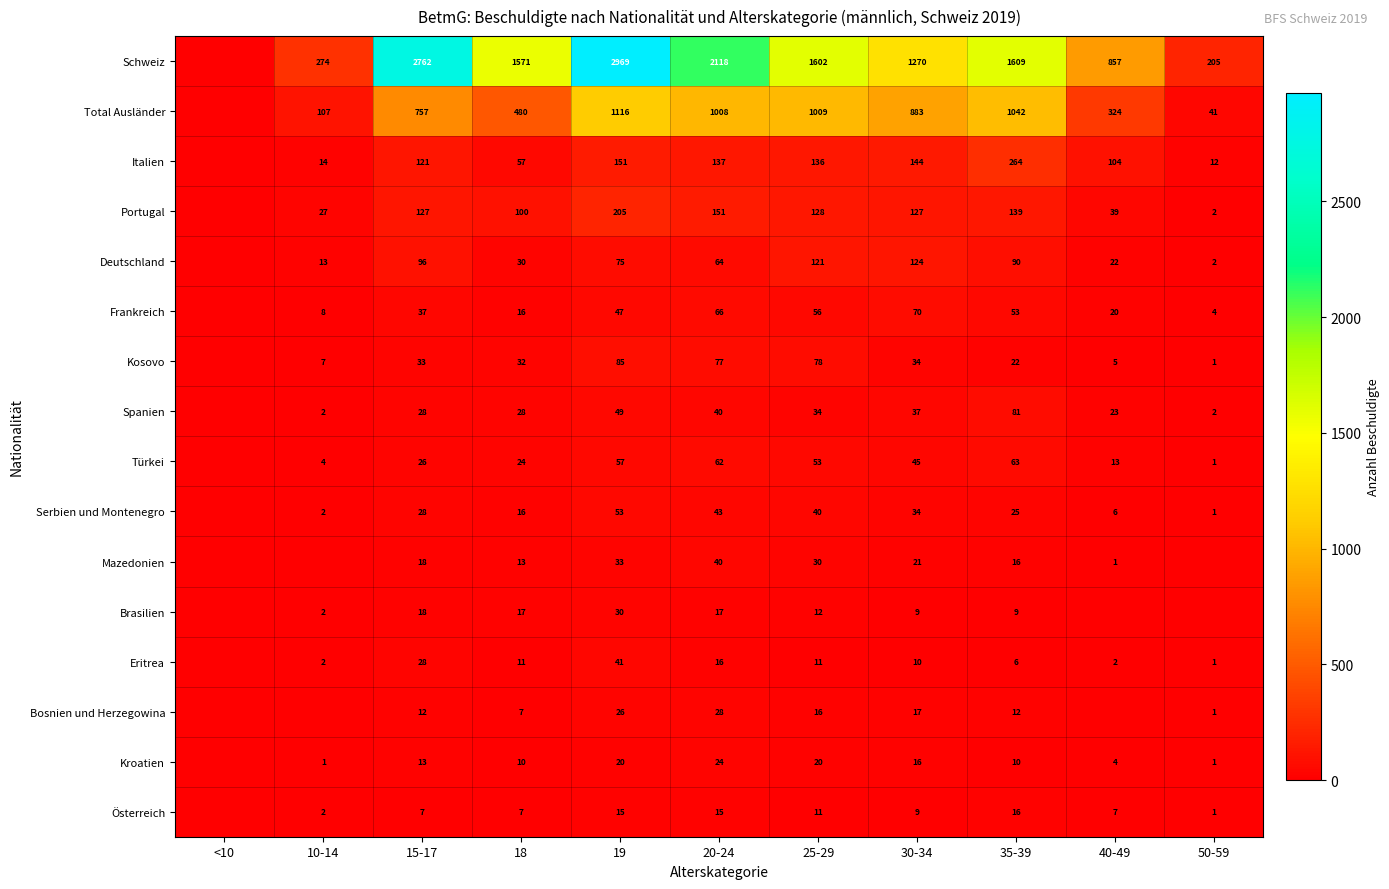

What is the sum of the Türkei values at 25-29 and 20-24?

115